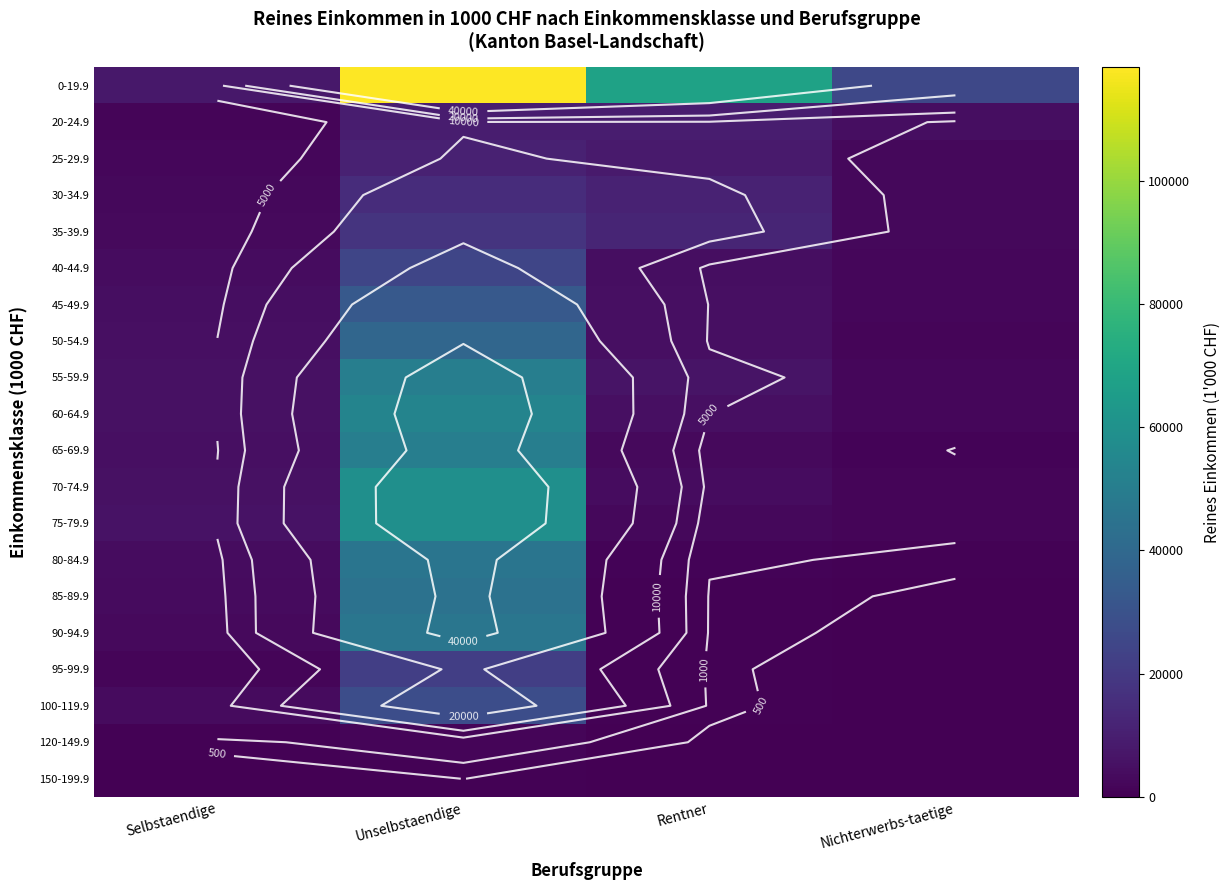

What is the maximum value for 50-54.9?

39079.8